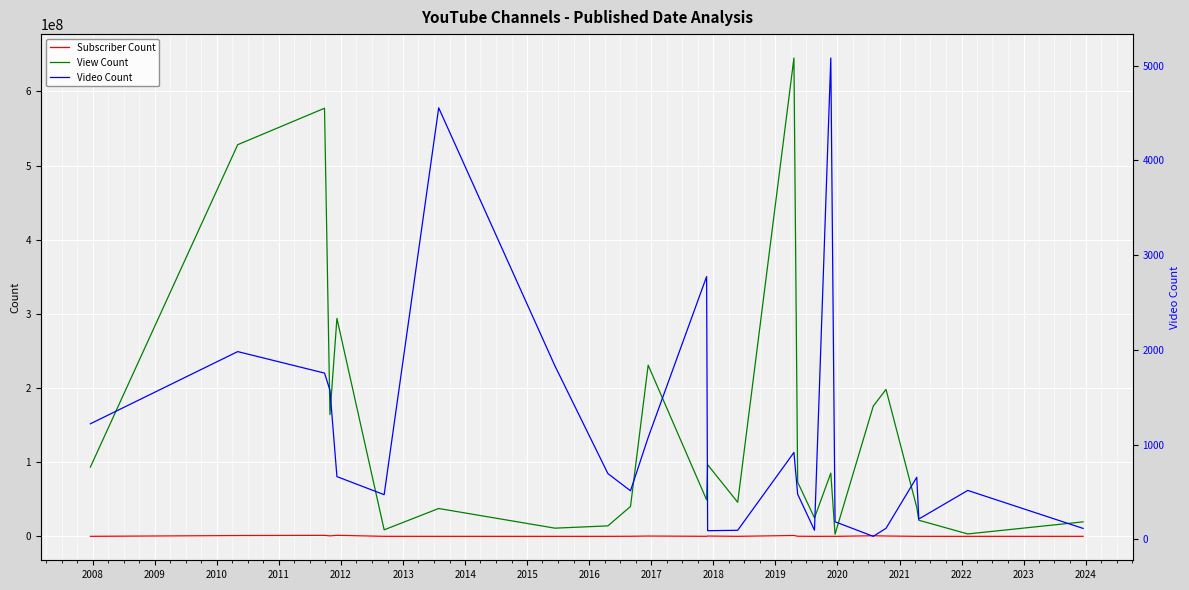

What is the average value of the View Count series?

139231948